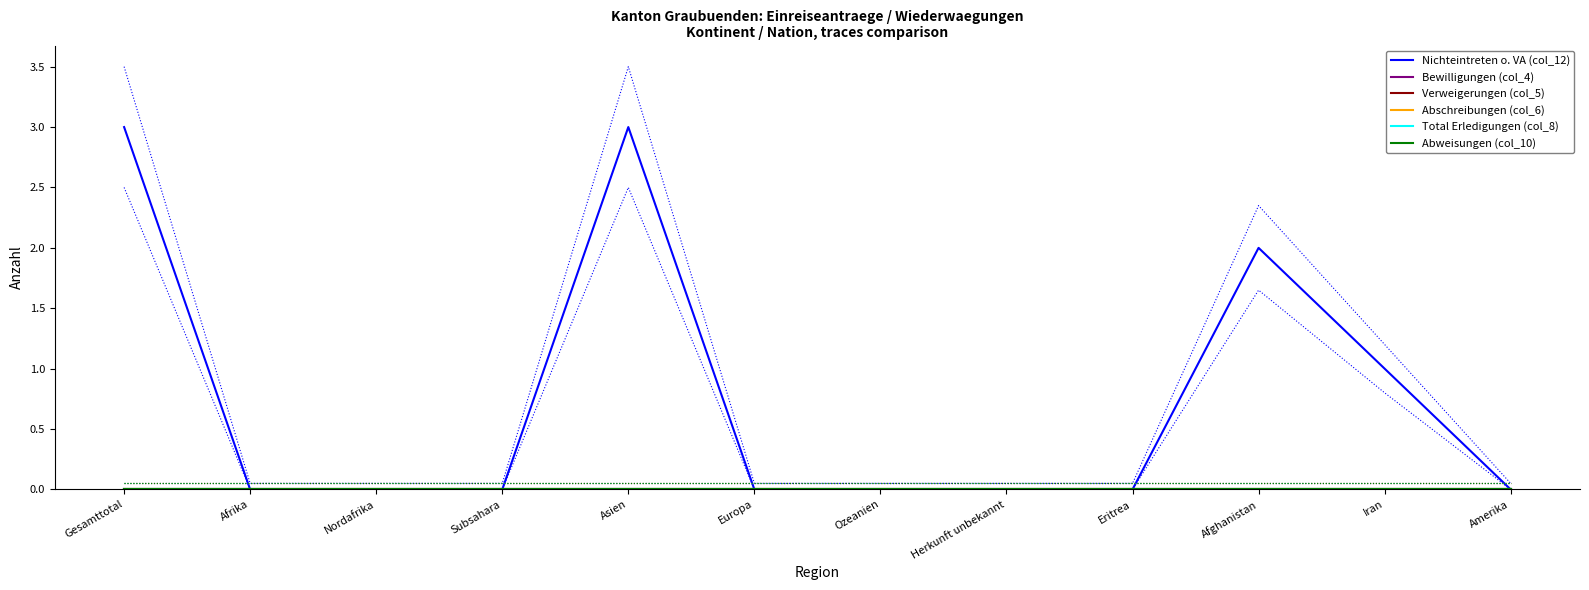

Which series has the largest total across all categories?

Nichteintreten o. VA (col_12)